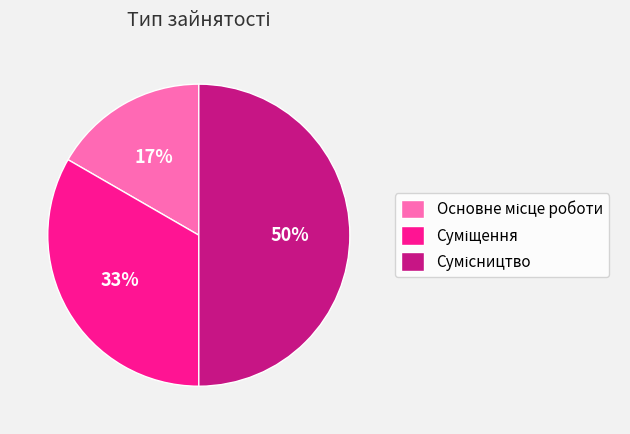

To the nearest percent, what is the difference between the largest and smallest slice percentages?

33%